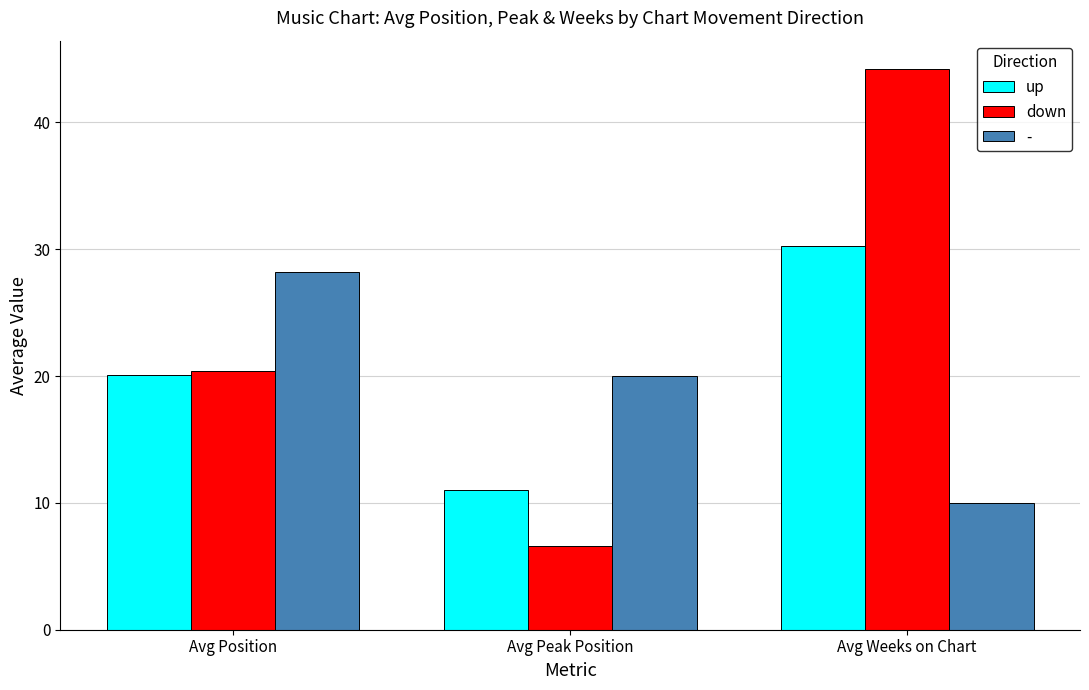

Which series has the largest total across all categories?

down